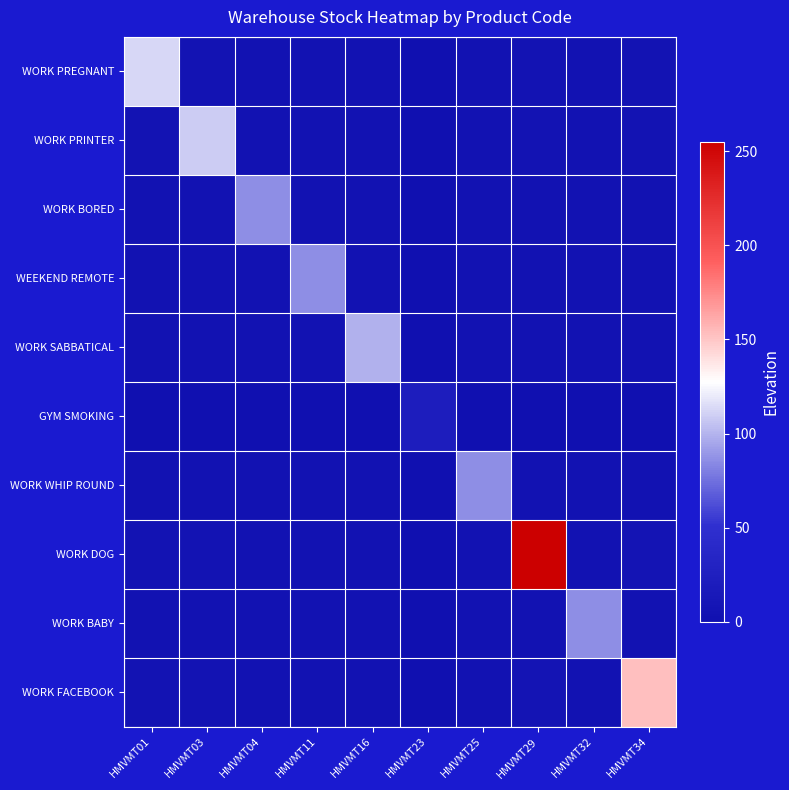

At how many categories does at least one series exceed 142?

2